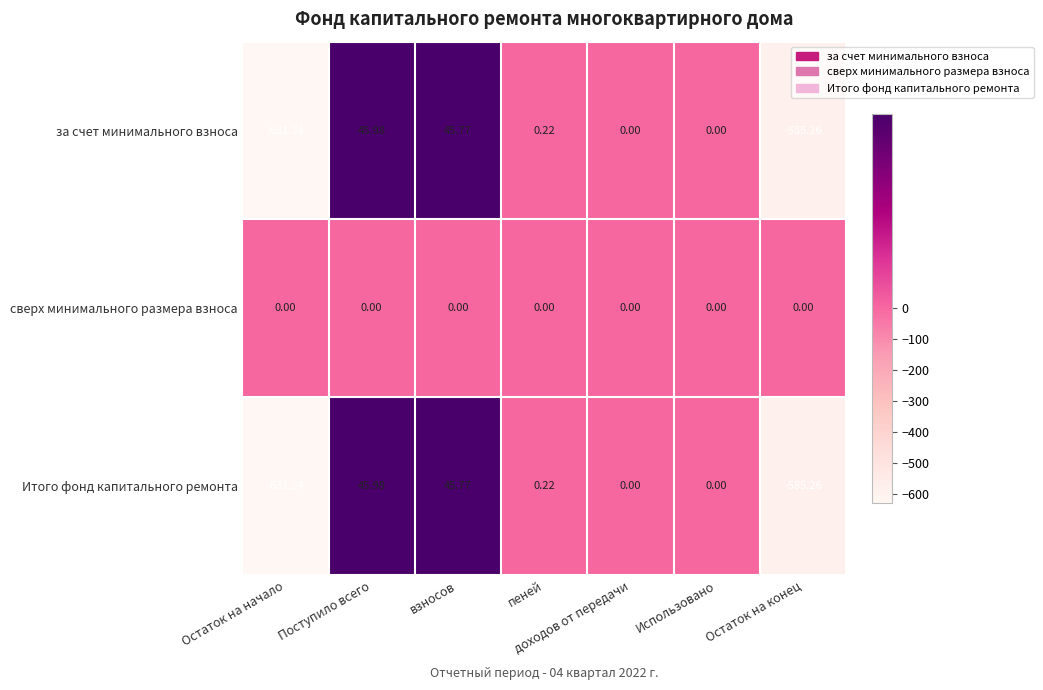

Which series has the largest total across all categories?

сверх минимального размера взноса